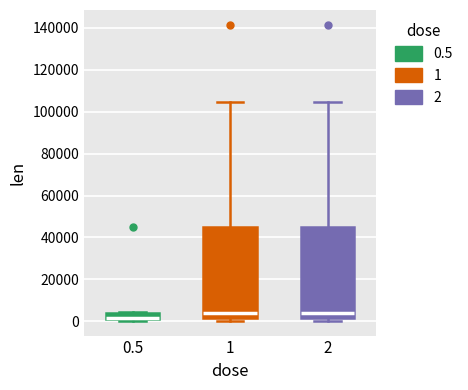

Where is the lower edge of the box at x = 1 on the y-axis? The values are not printed on the chart, so give them approximately, as read against the axis.

2000